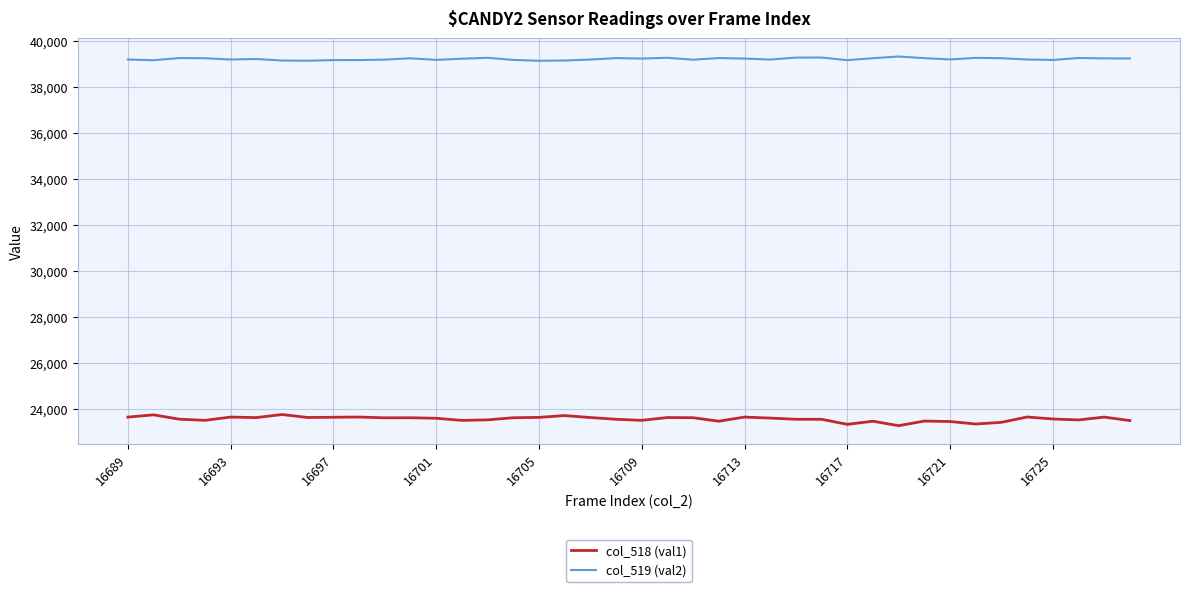

How many categories are shown in the chart?

40